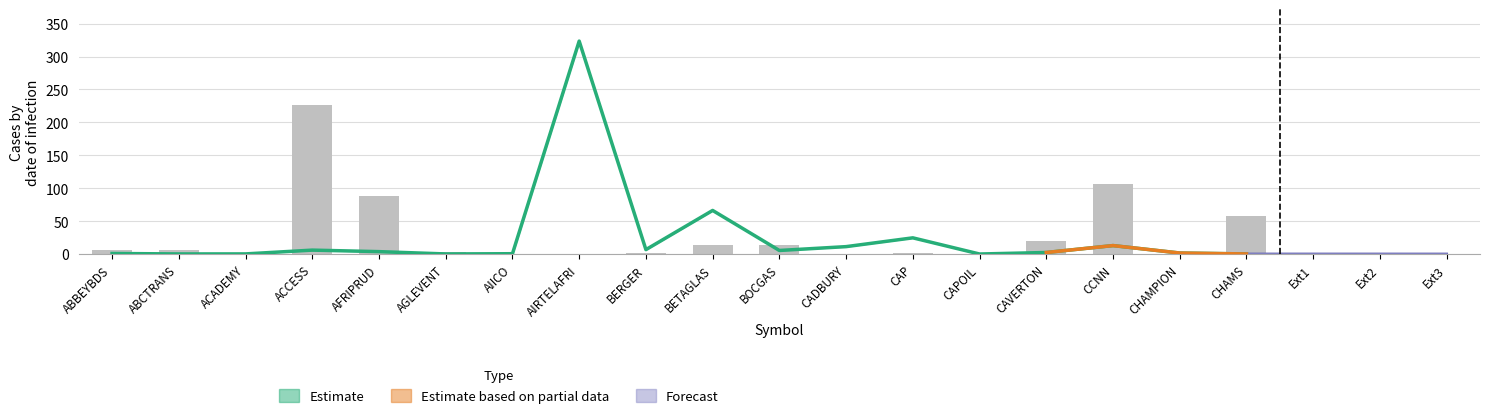

What is the label of the 16th bar from the right?

ACADEMY